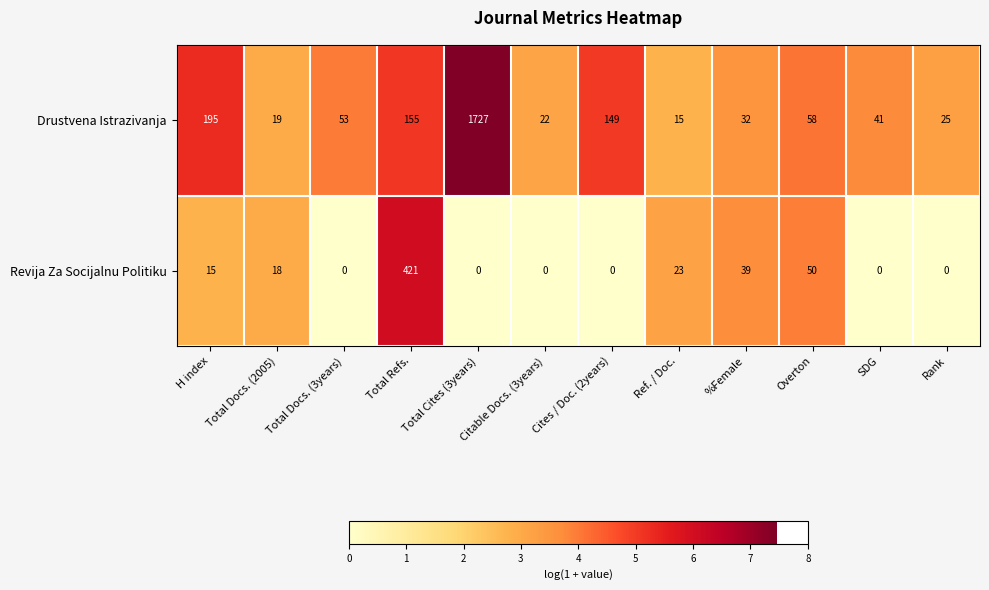

What is the total value across all series at Total Docs. (3years)?

53